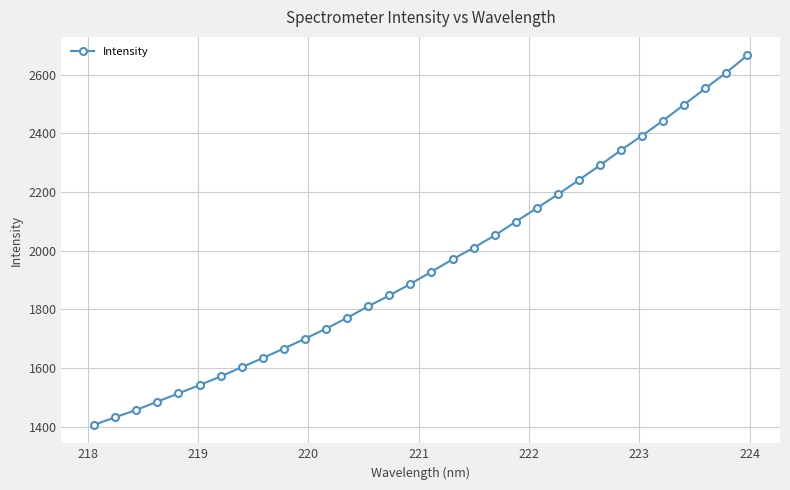

What is the sum of all values?

62496.0